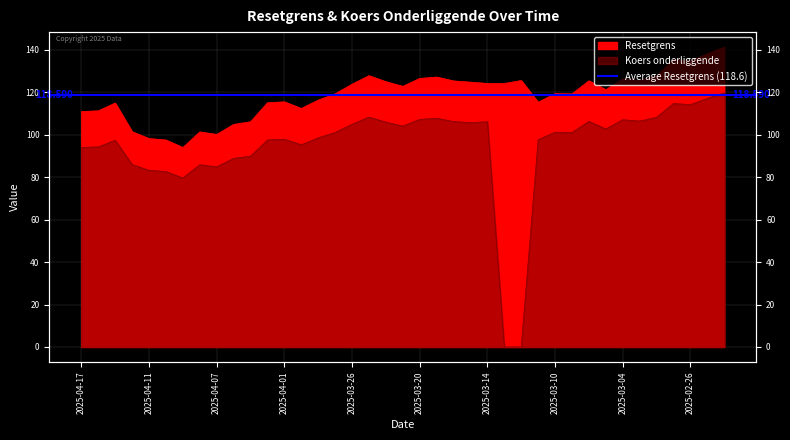

Between 2025-03-24 and 2025-03-14, which is larger?

2025-03-24